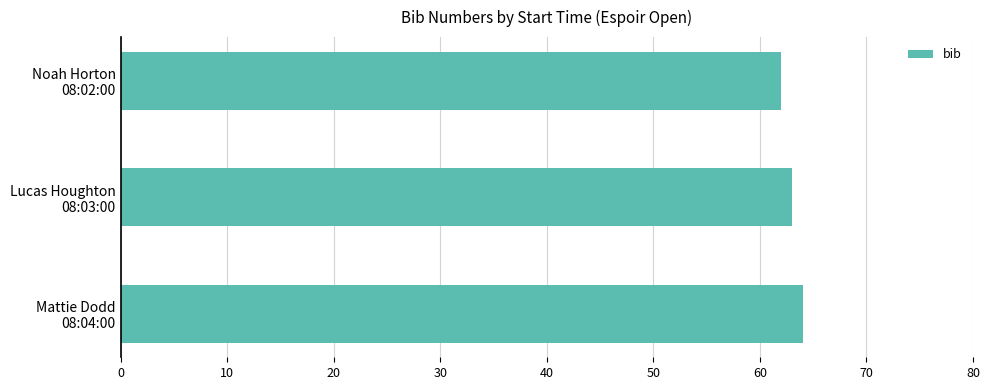

Rank the categories by value from highest to lowest.

Mattie Dodd
08:04:00, Lucas Houghton
08:03:00, Noah Horton
08:02:00